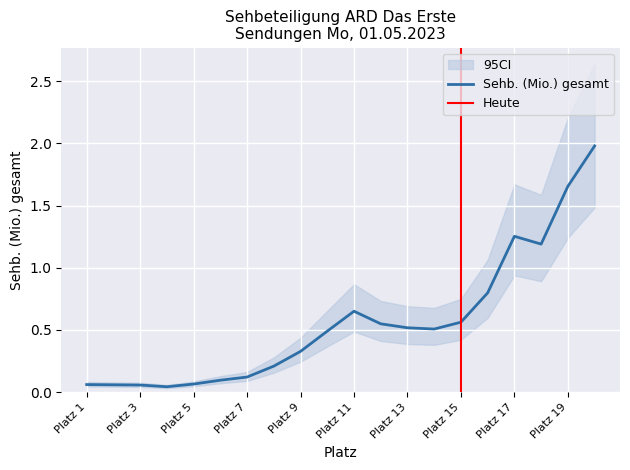

What is the sum of all CI_lower values?

8.4